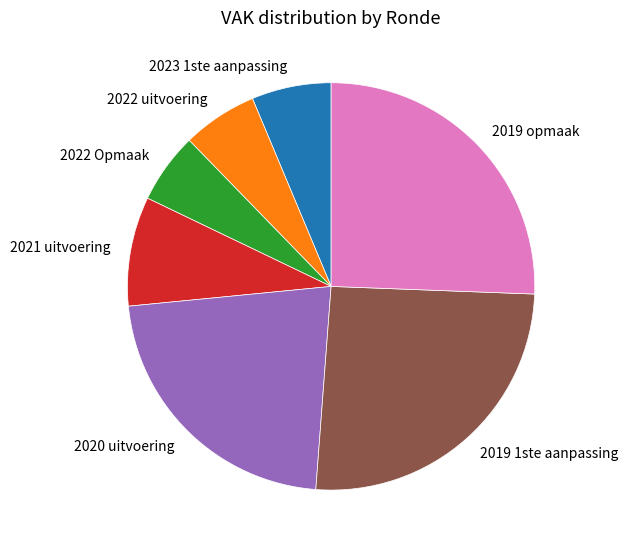

Combined, do 2023 1ste aanpassing and 2022 Opmaak account for over 50%?

No